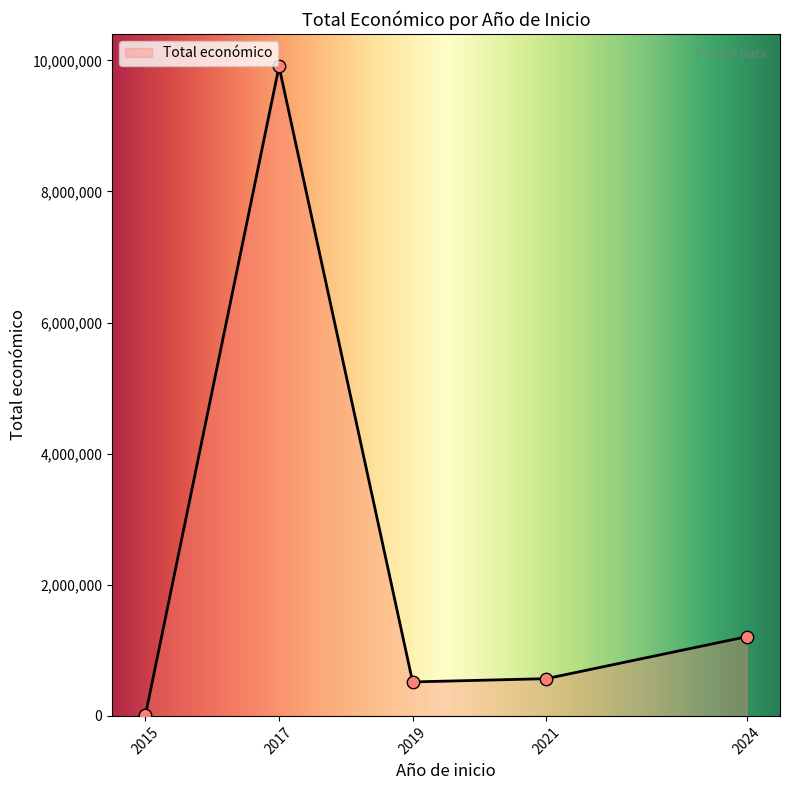

What is the highest value of the Total económico series?

9839963.1